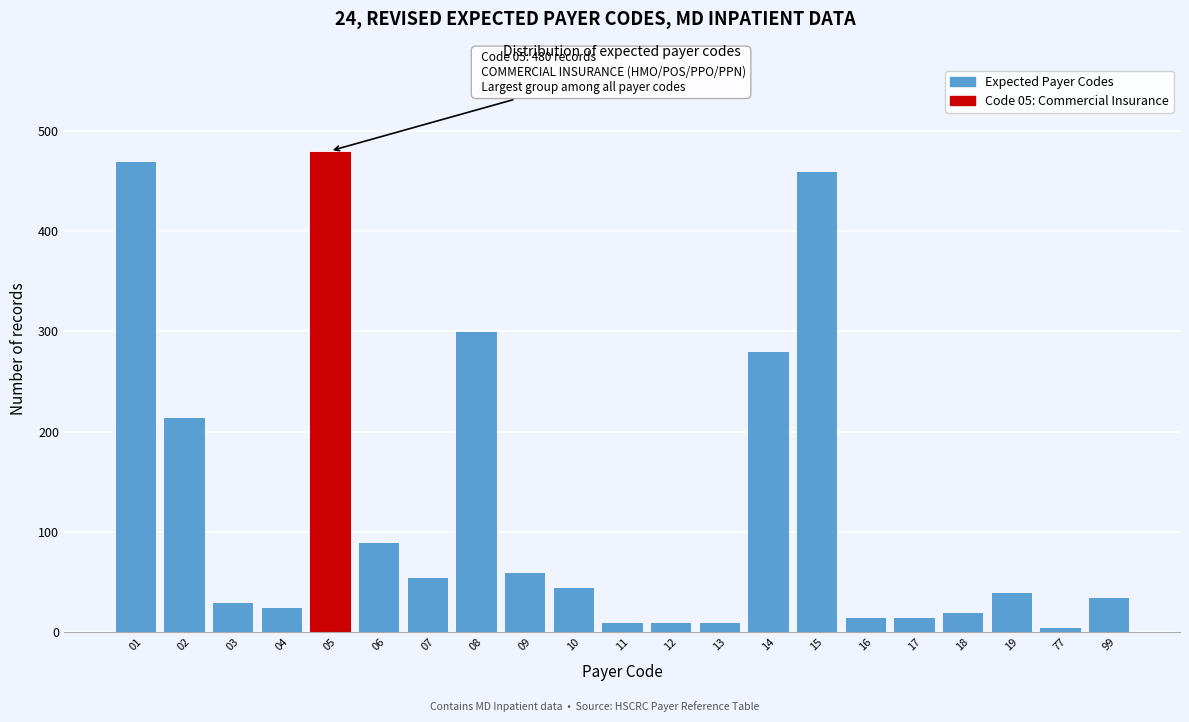

Reading right to left, list all the values displayed in this chart.

99=35	77=5	19=40	18=20	17=15	16=15	15=460	14=280	13=10	12=10	11=10	10=45	09=60	08=300	07=55	06=90	05=480	04=25	03=30	02=215	01=470